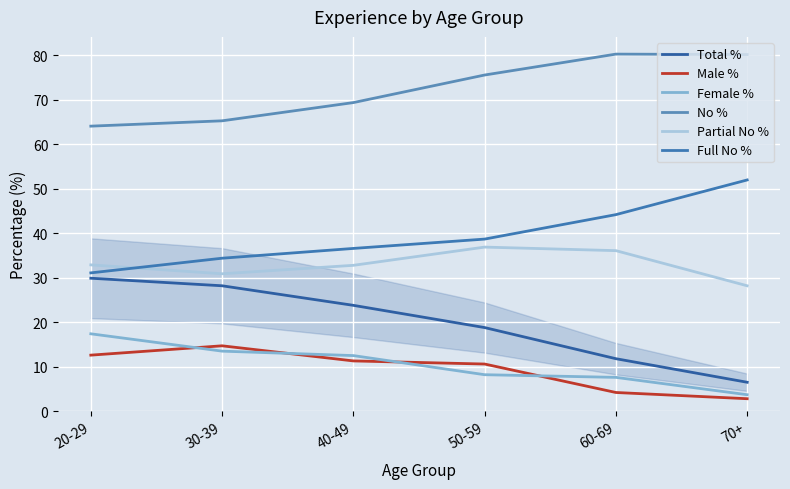

How many series are shown in this chart?

6